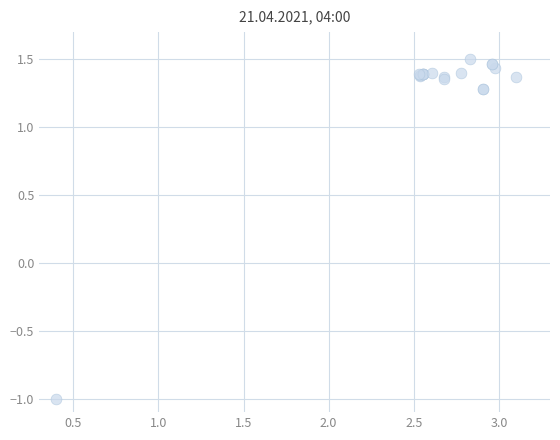

What Y value in the scatter plot is closest to 0?

-1.0